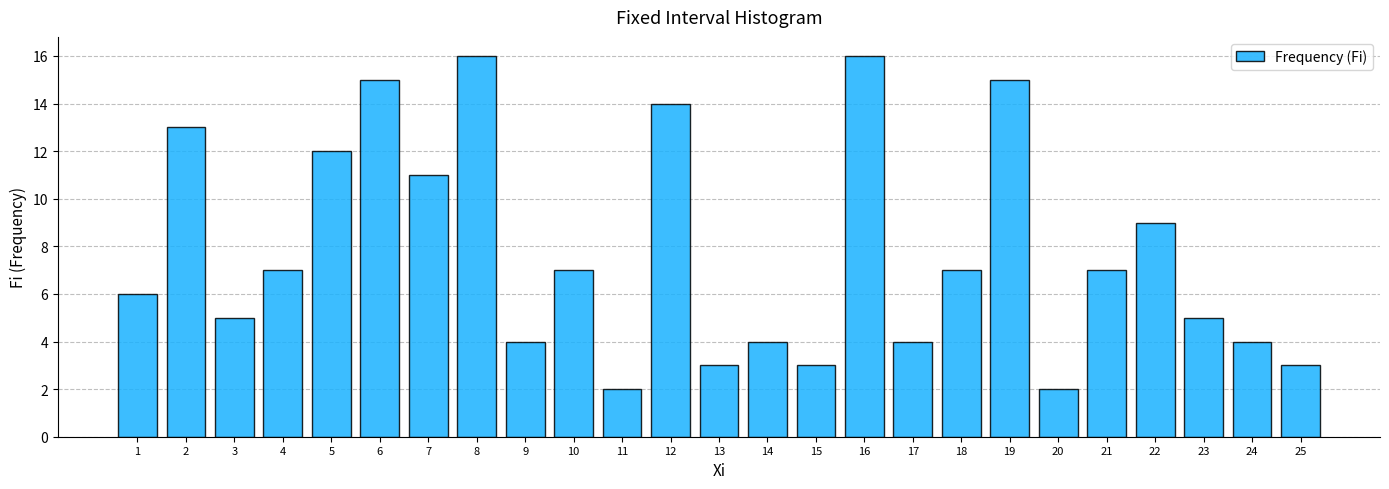

Reading left to right, what are all the values shown in this chart?

6	13	5	7	12	15	11	16	4	7	2	14	3	4	3	16	4	7	15	2	7	9	5	4	3